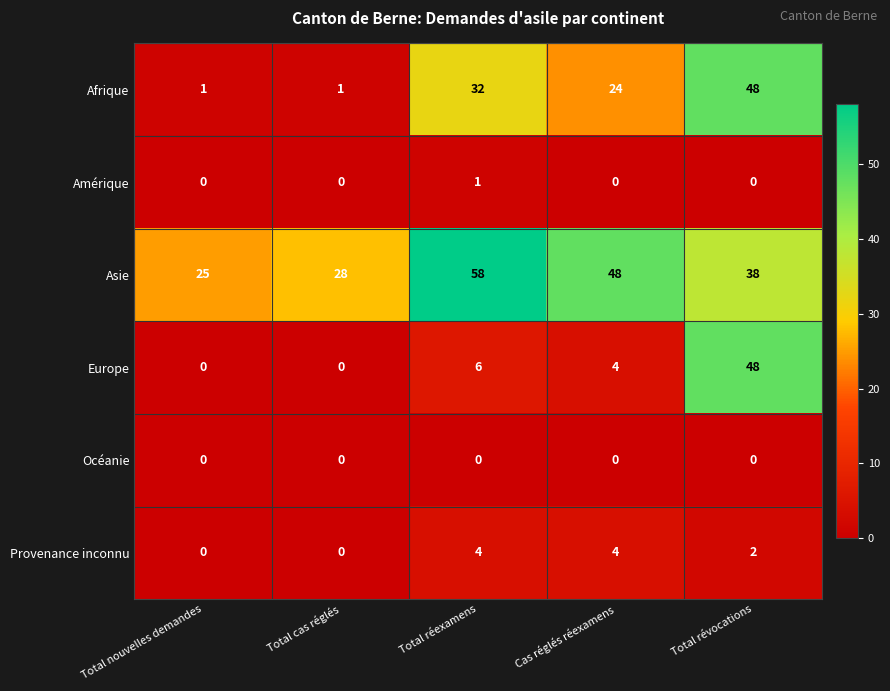

Which series has the largest total across all categories?

Asie